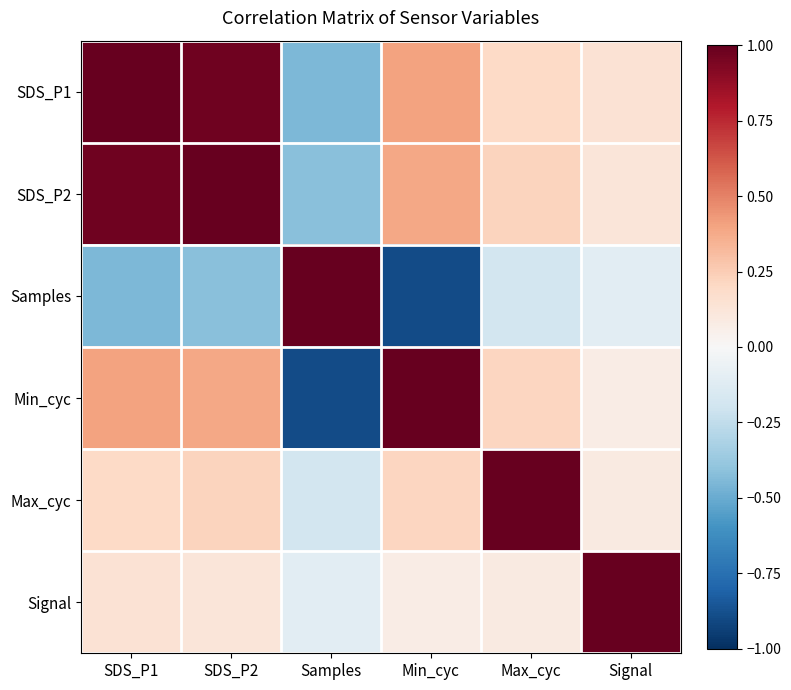

At how many categories does at least one series exceed 0?

6